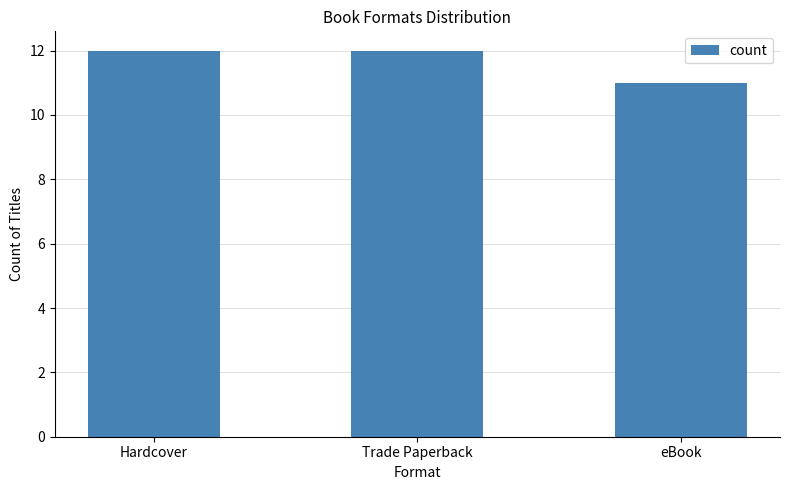

What is the change in value from Trade Paperback to eBook?

-1